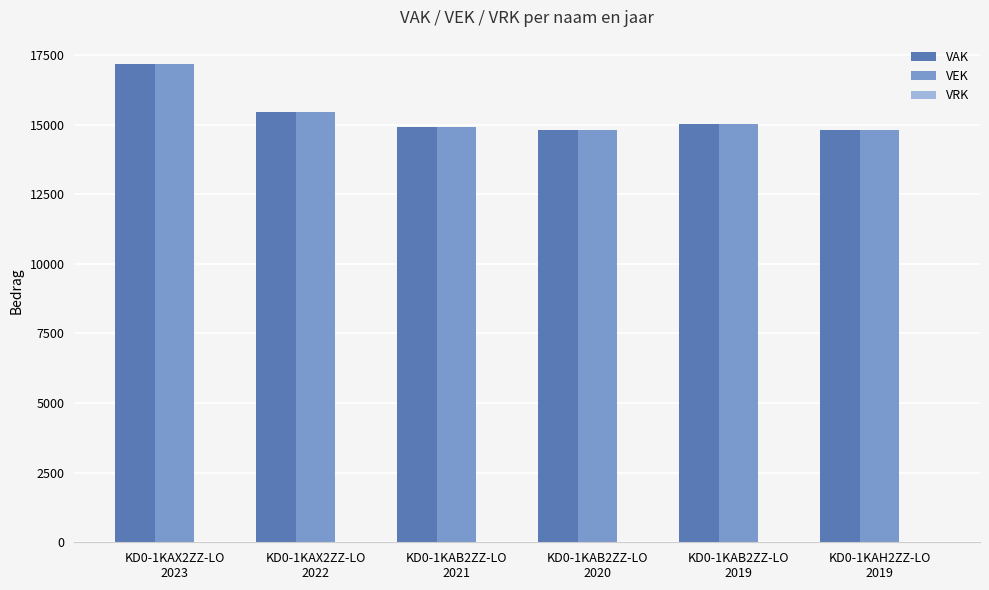

At which category is the sum across all series the highest?

KD0-1KAX2ZZ-LO
2023